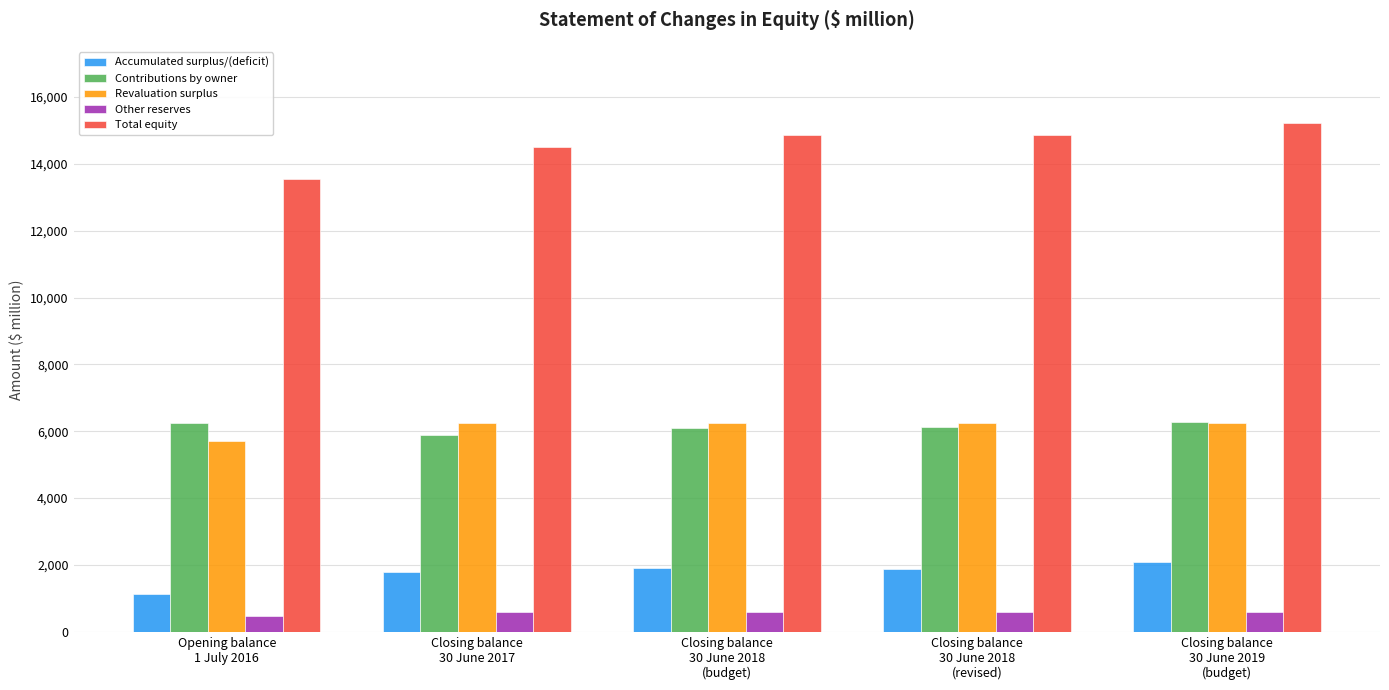

The value of Contributions by owner at Opening balance
1 July 2016 is 6245.4. True or false?

True